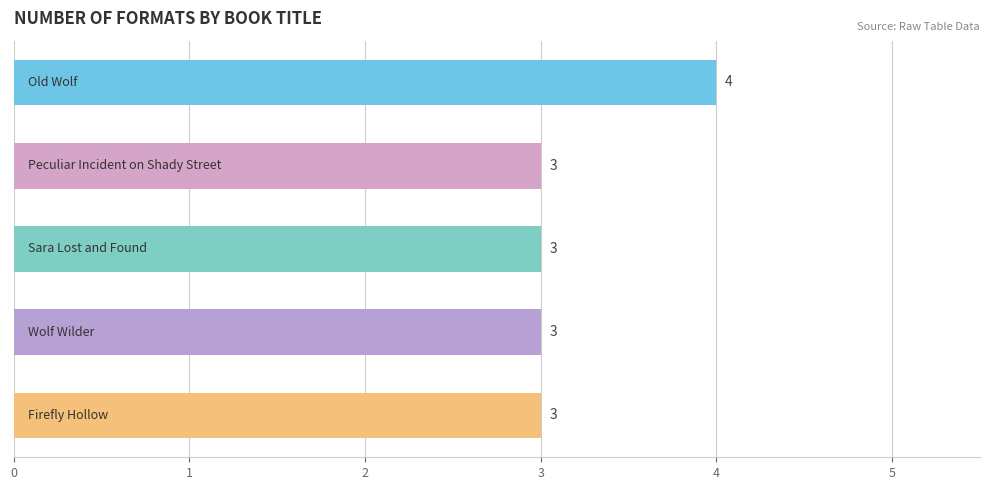

What is the minimum value shown in the chart?

3